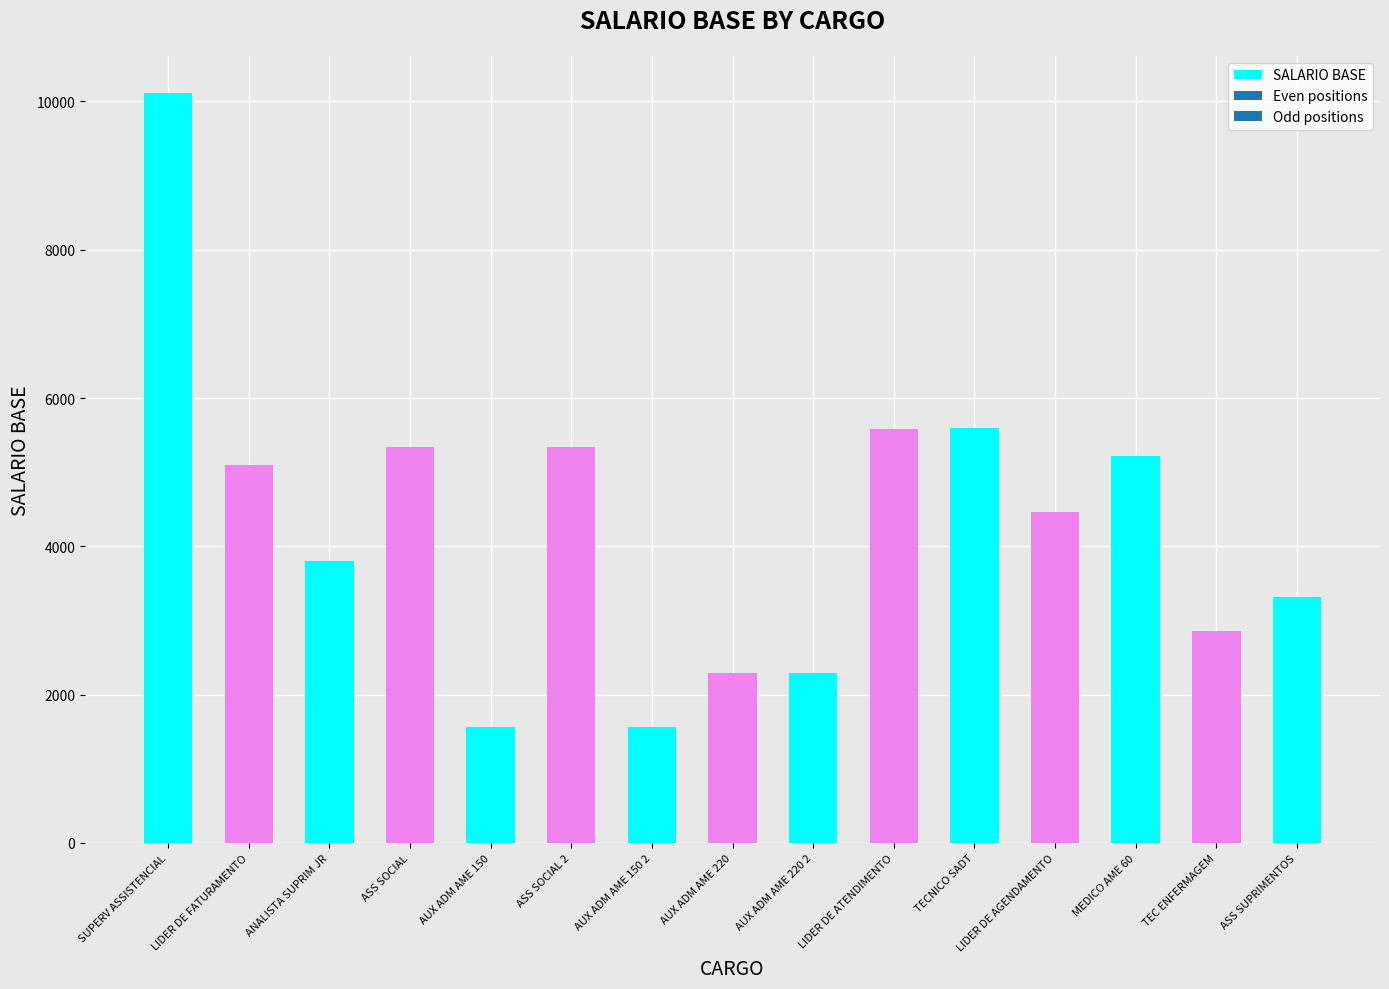

Between ASS SUPRIMENTOS and SUPERV ASSISTENCIAL, which is larger?

SUPERV ASSISTENCIAL